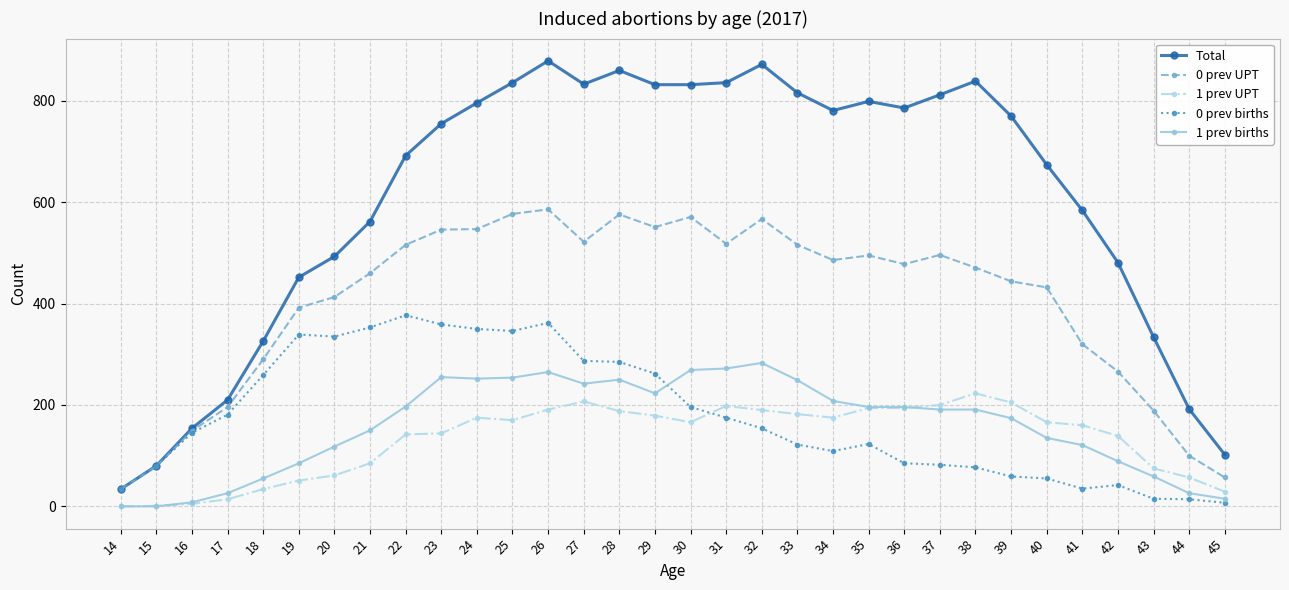

Count the number of data series in this chart.

5